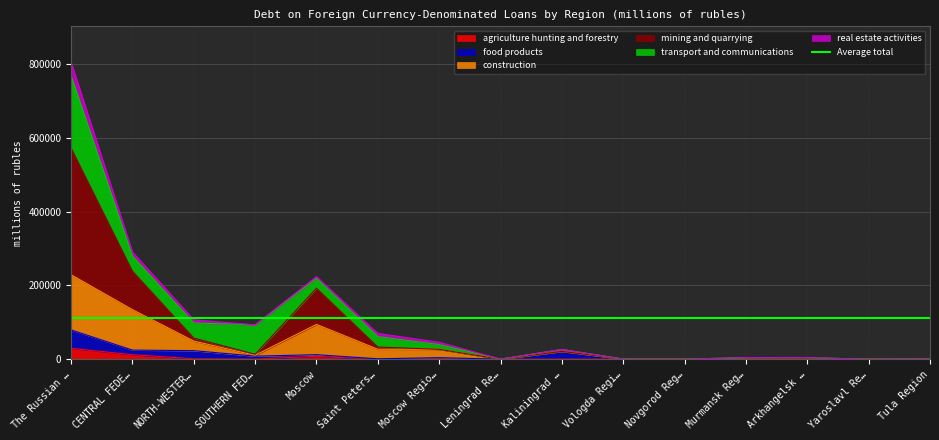

What is the value of the mining and quarrying point at the 3rd from the left?

57396